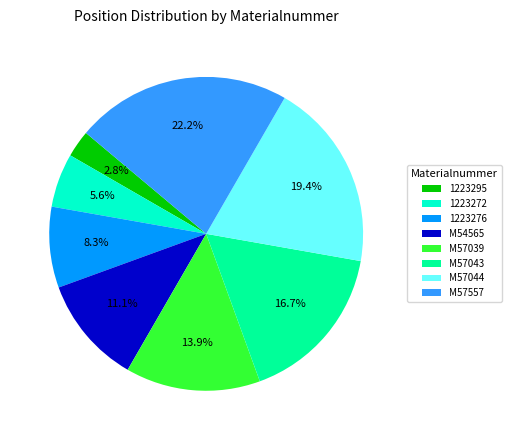

True or false: M57557 accounts for 32% of the total.

False